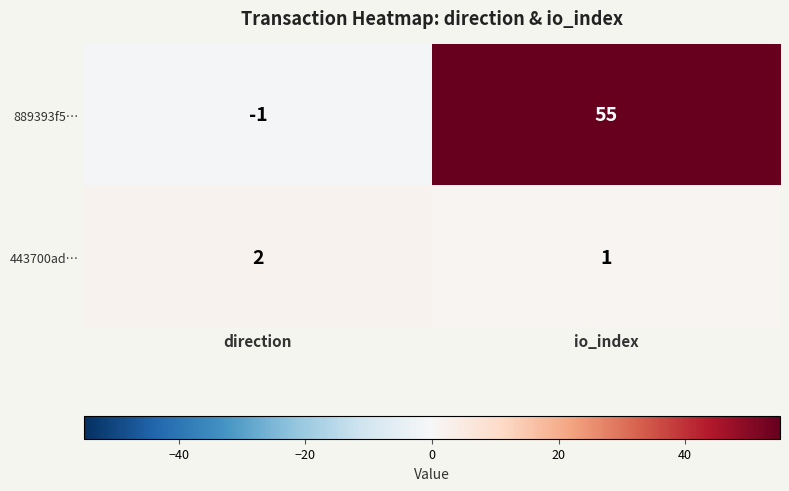

At which label is 889393f5… closest to 27?

direction